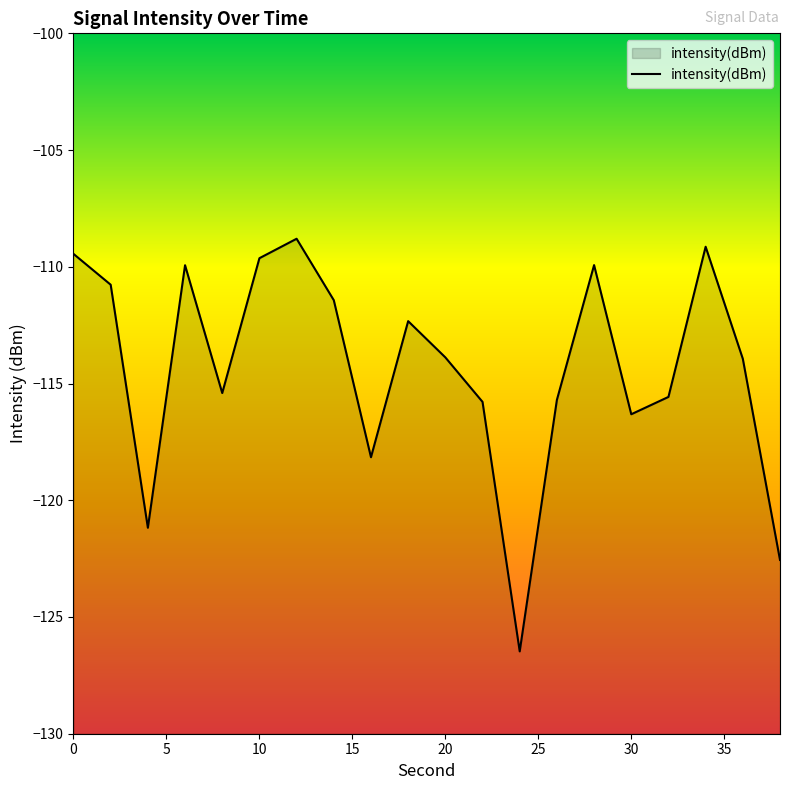

How many series are shown in this chart?

1